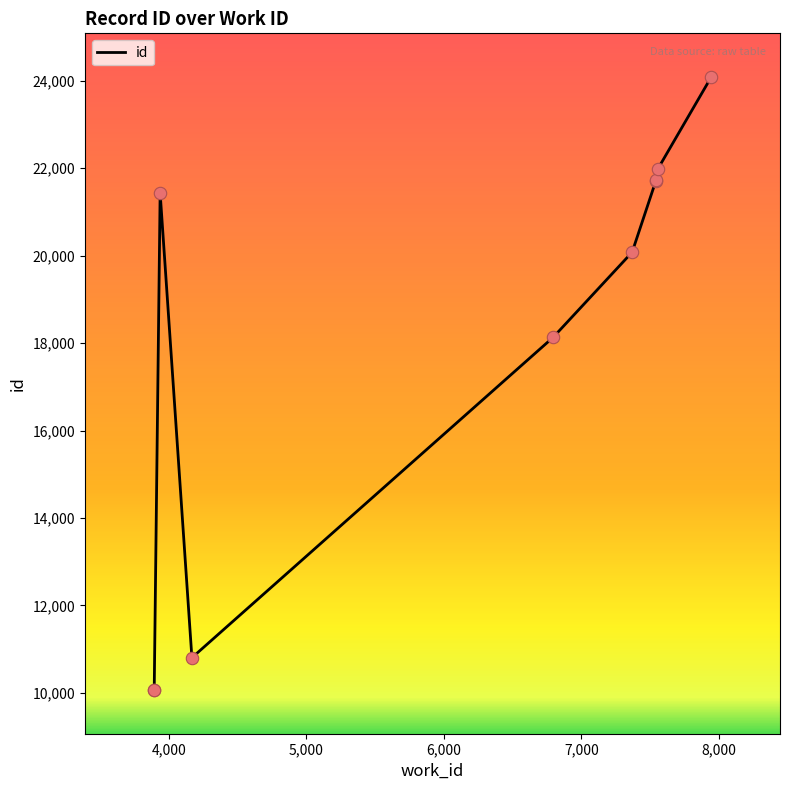

What is the change in value from 7543 to 7945?

+2365